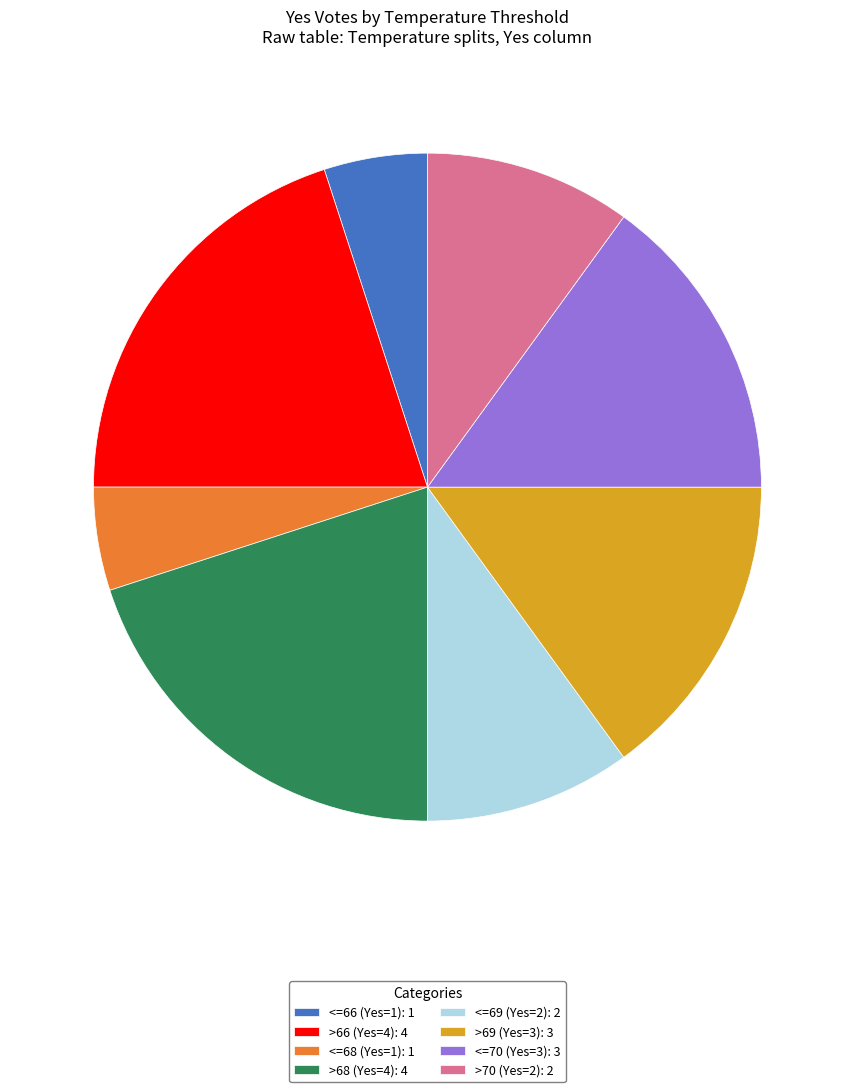

Between >69 (Yes=3): 3 and <=66 (Yes=1): 1, which is larger?

>69 (Yes=3): 3